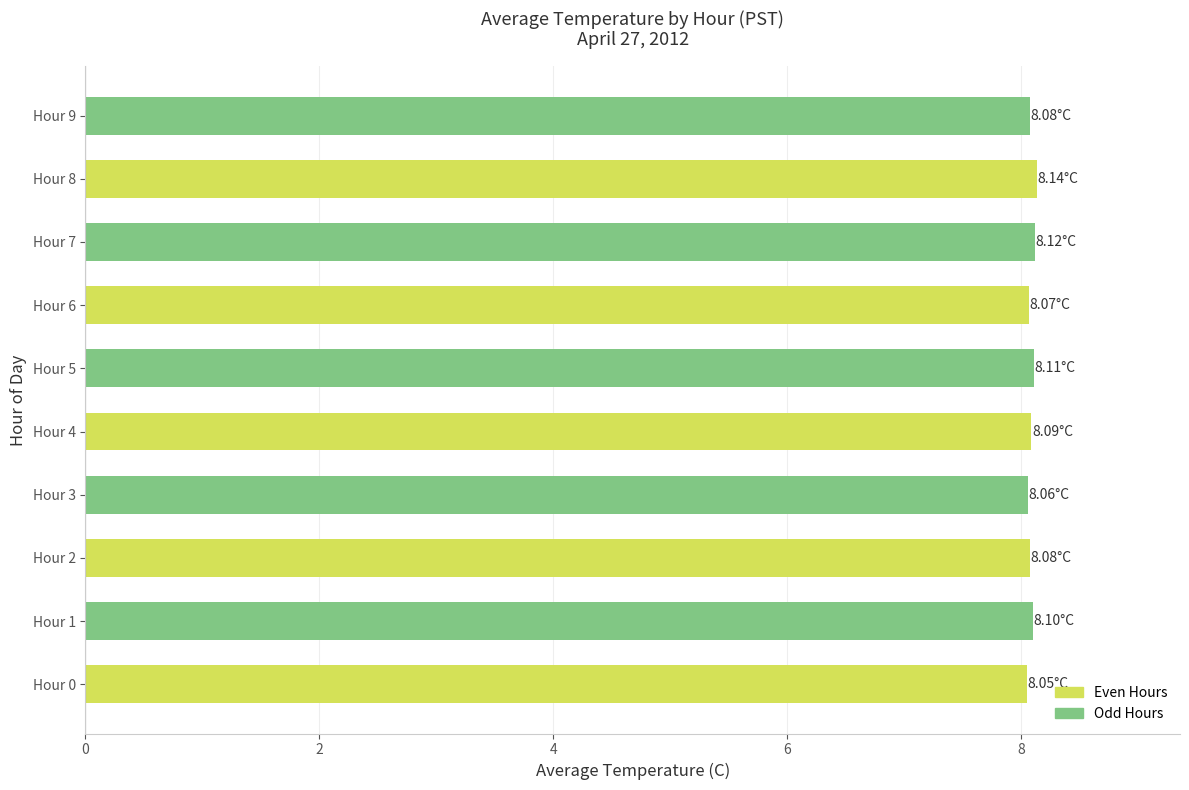

Approximately how many times larger is the value at Hour 1 compared to Hour 4?

1.0